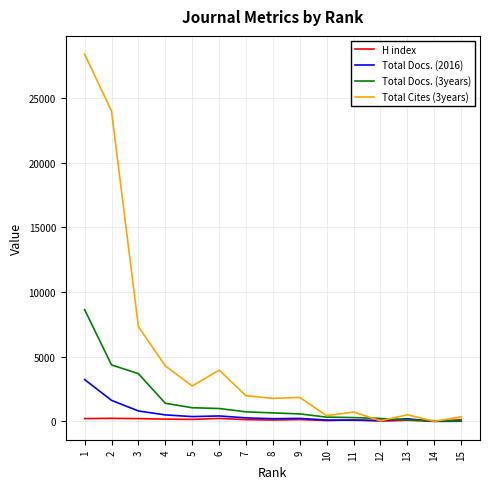

Which series has the largest total across all categories?

Total Cites (3years)